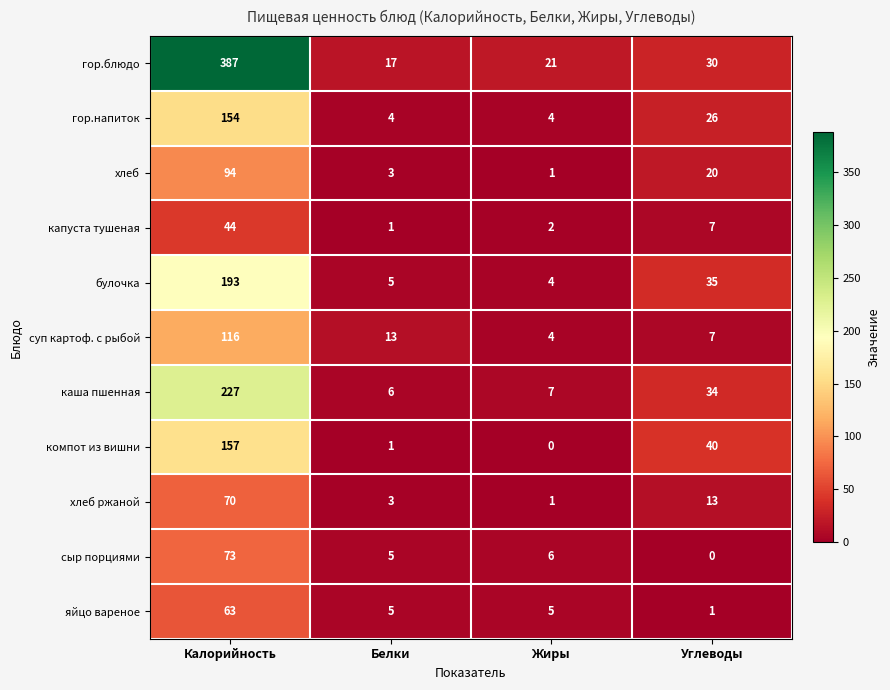

Which series has the widest spread of values?

гор.блюдо